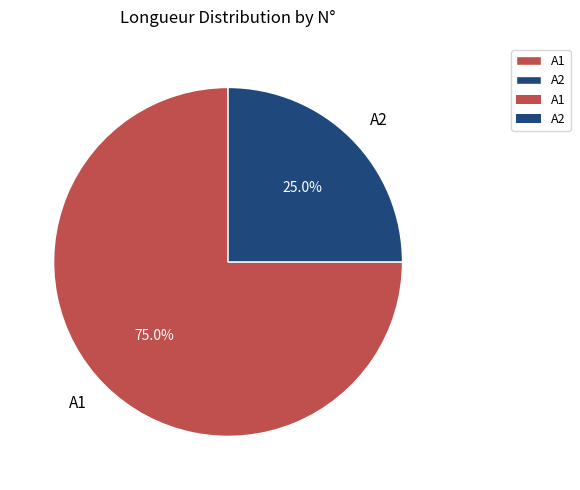

Which category has the biggest portion of the pie?

A1